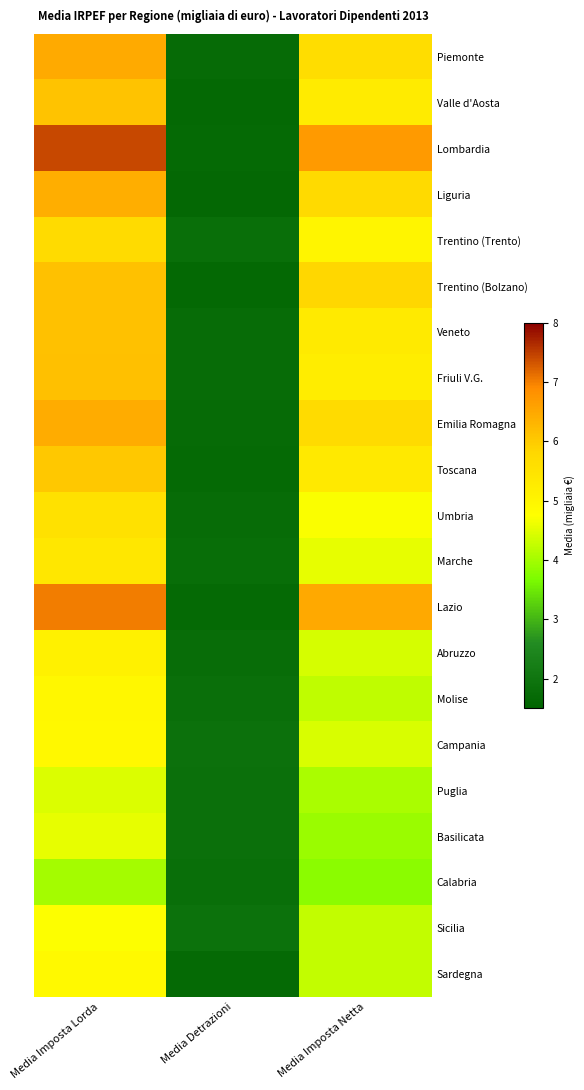

Reading right to left, list all the values displayed in this chart.

Piemonte: Media Imposta Netta=5.7	Media Detrazioni=1.7	Media Imposta Lorda=6.5
Valle d'Aosta: Media Imposta Netta=5.3	Media Detrazioni=1.7	Media Imposta Lorda=6.1
Lombardia: Media Imposta Netta=6.7	Media Detrazioni=1.7	Media Imposta Lorda=7.4
Liguria: Media Imposta Netta=5.7	Media Detrazioni=1.6	Media Imposta Lorda=6.4
Trentino (Trento): Media Imposta Netta=5.0	Media Detrazioni=1.8	Media Imposta Lorda=5.7
Trentino (Bolzano): Media Imposta Netta=5.8	Media Detrazioni=1.7	Media Imposta Lorda=6.1
Veneto: Media Imposta Netta=5.3	Media Detrazioni=1.8	Media Imposta Lorda=6.1
Friuli V.G.: Media Imposta Netta=5.2	Media Detrazioni=1.7	Media Imposta Lorda=6.2
Emilia Romagna: Media Imposta Netta=5.7	Media Detrazioni=1.7	Media Imposta Lorda=6.5
Toscana: Media Imposta Netta=5.3	Media Detrazioni=1.7	Media Imposta Lorda=6.0
Umbria: Media Imposta Netta=4.7	Media Detrazioni=1.7	Media Imposta Lorda=5.5
Marche: Media Imposta Netta=4.6	Media Detrazioni=1.8	Media Imposta Lorda=5.4
Lazio: Media Imposta Netta=6.5	Media Detrazioni=1.7	Media Imposta Lorda=7.0
Abruzzo: Media Imposta Netta=4.4	Media Detrazioni=1.8	Media Imposta Lorda=5.1
Molise: Media Imposta Netta=4.2	Media Detrazioni=1.8	Media Imposta Lorda=4.9
Campania: Media Imposta Netta=4.4	Media Detrazioni=1.9	Media Imposta Lorda=4.9
Puglia: Media Imposta Netta=4.1	Media Detrazioni=1.9	Media Imposta Lorda=4.5
Basilicata: Media Imposta Netta=3.9	Media Detrazioni=1.9	Media Imposta Lorda=4.5
Calabria: Media Imposta Netta=3.8	Media Detrazioni=1.8	Media Imposta Lorda=4.0
Sicilia: Media Imposta Netta=4.2	Media Detrazioni=1.9	Media Imposta Lorda=4.7
Sardegna: Media Imposta Netta=4.3	Media Detrazioni=1.7	Media Imposta Lorda=4.9